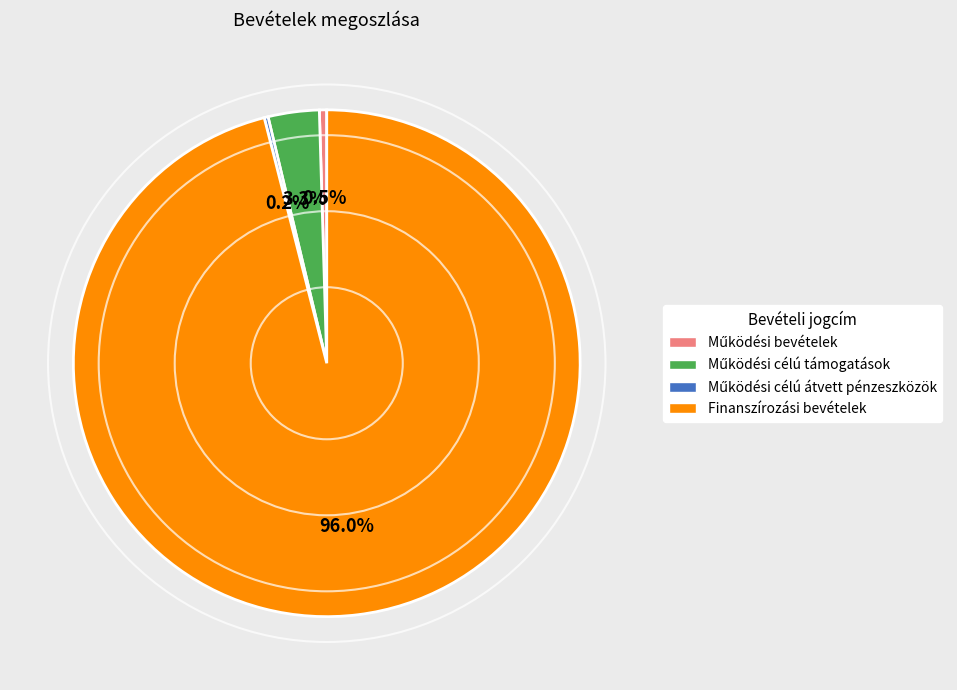

Is there a majority slice in this chart?

Yes